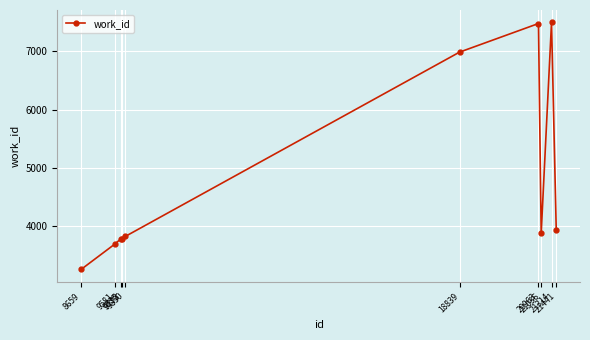

Is it true that the value at 20963 is 7476?

True